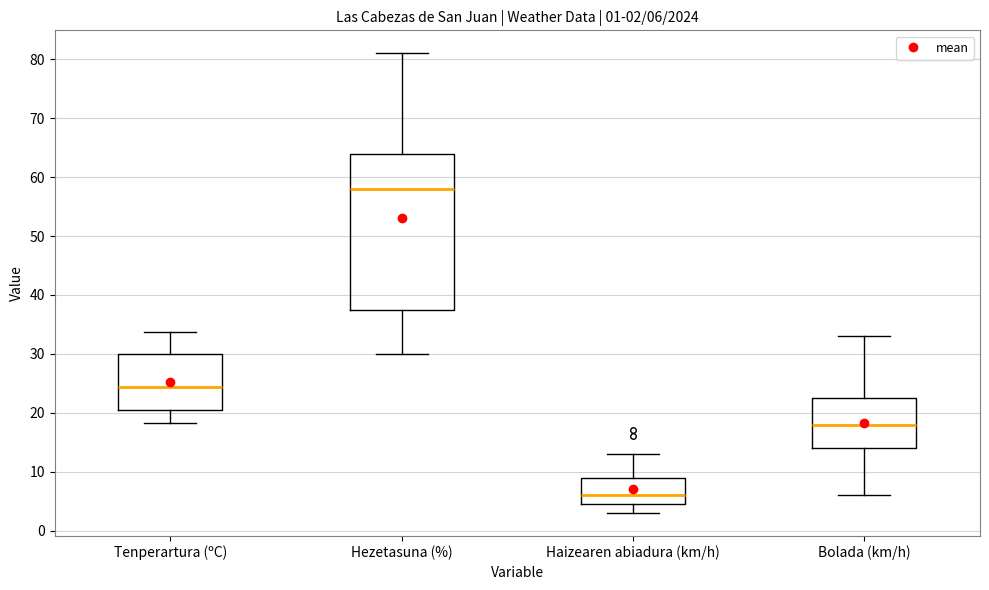

Which box's median line is the lowest?

Haizearen abiadura (km/h)